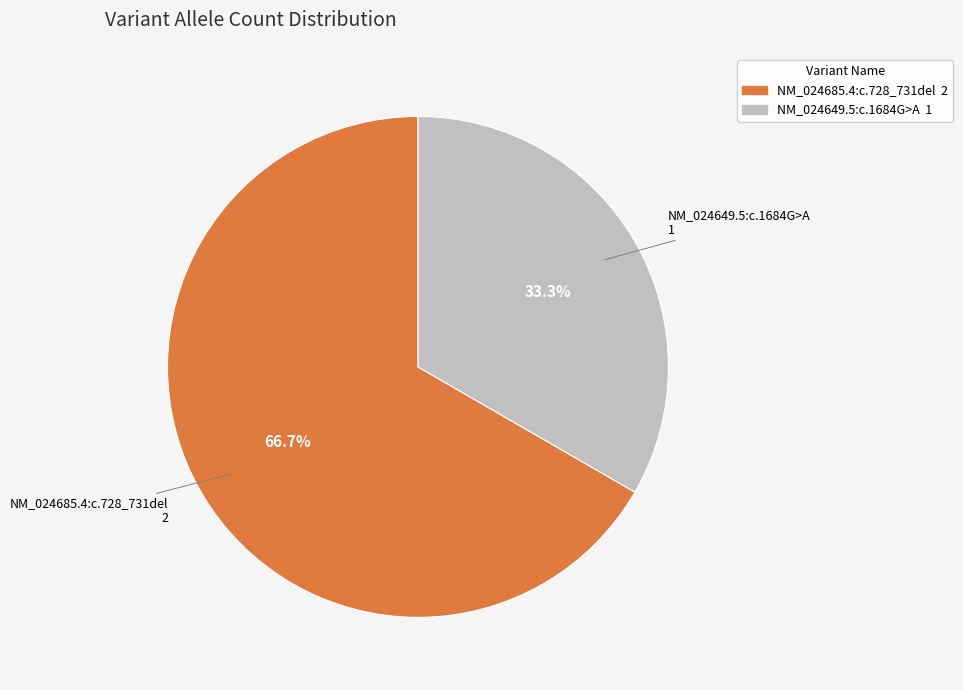

The NM_024649.5:c.1684G>A slice represents 45% of the pie. True or false?

False